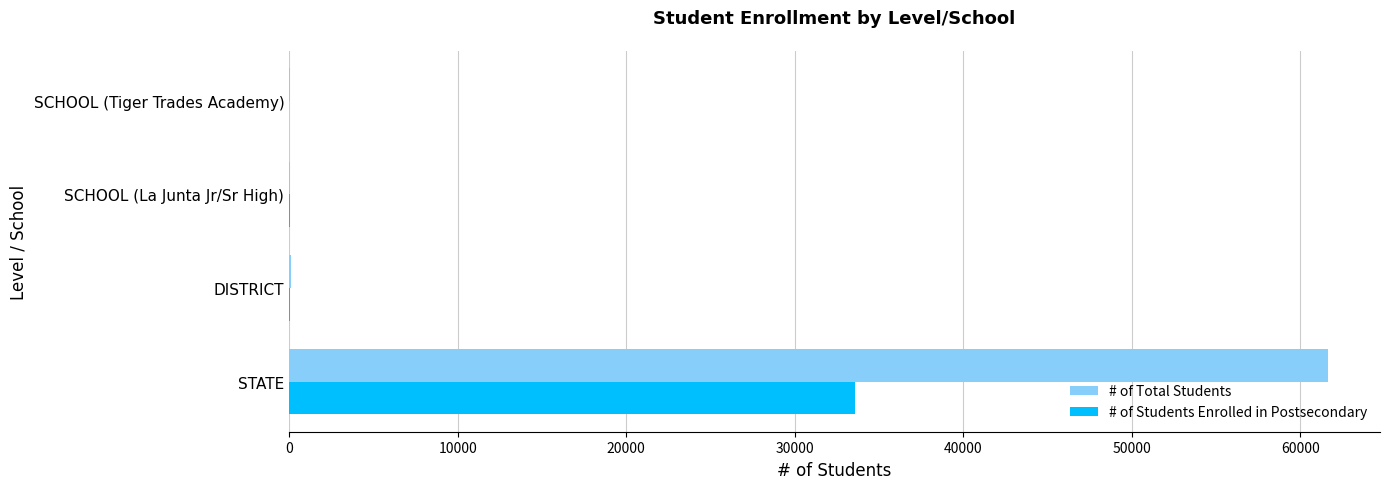

Which category has the highest value across all series?

STATE